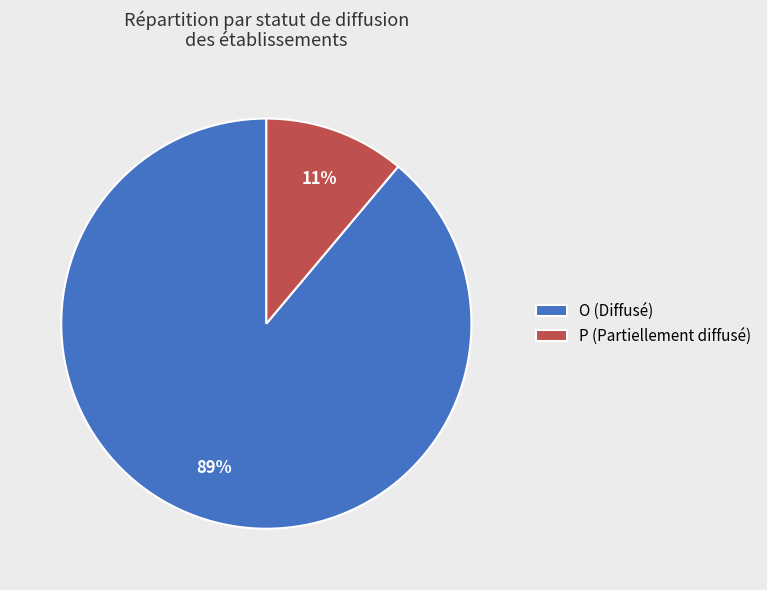

Is it true that O (Diffusé) is 80% of the pie?

False